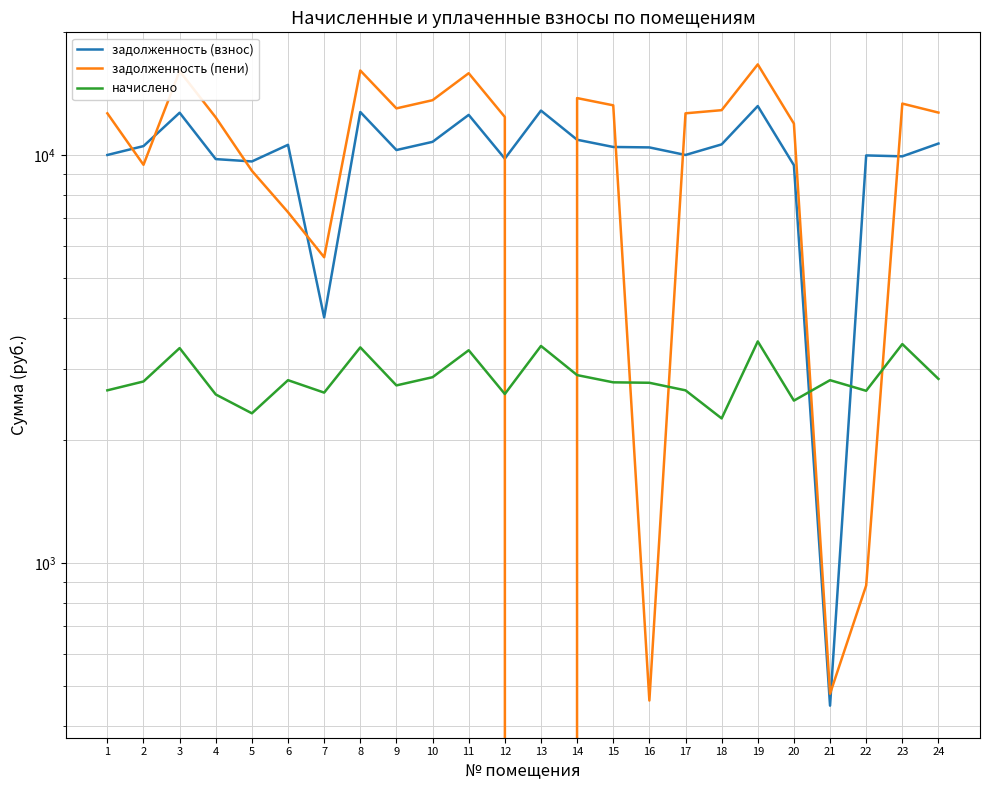

Is the value of задолженность (взнос) at 24 greater than the value of задолженность (пени) at 24?

No